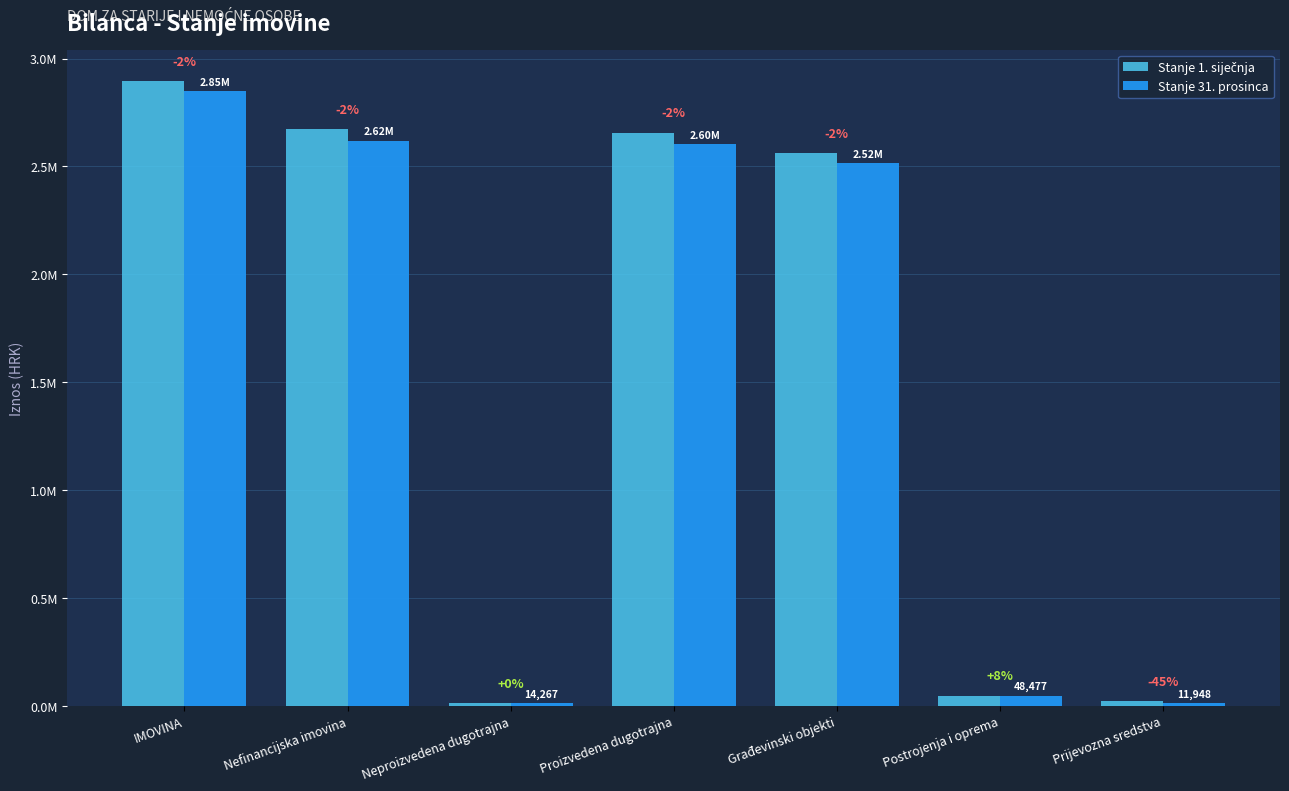

Does the chart contain any negative values?

No